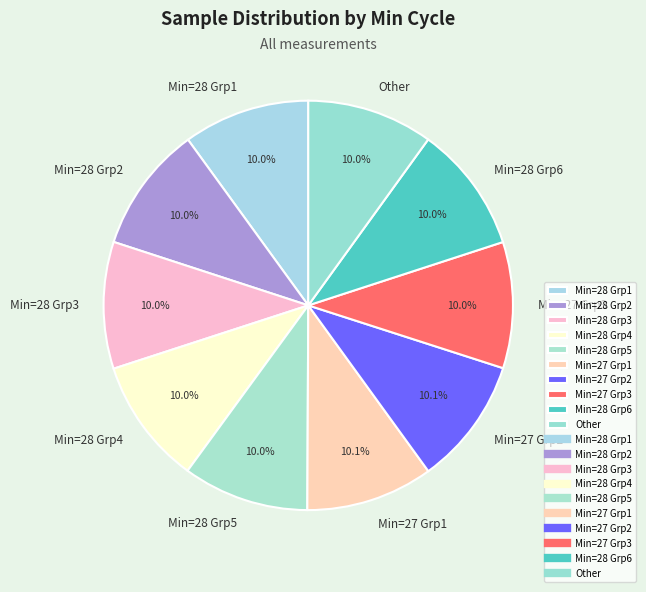

Does Min=28 Grp5 represent more than half of the total?

No